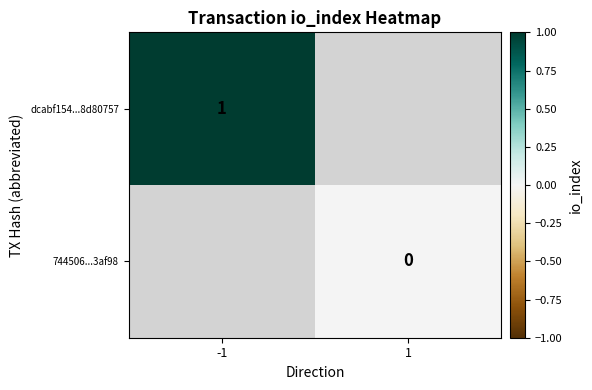

What is the lowest value of the dcabf154...8d80757 series?

1.0